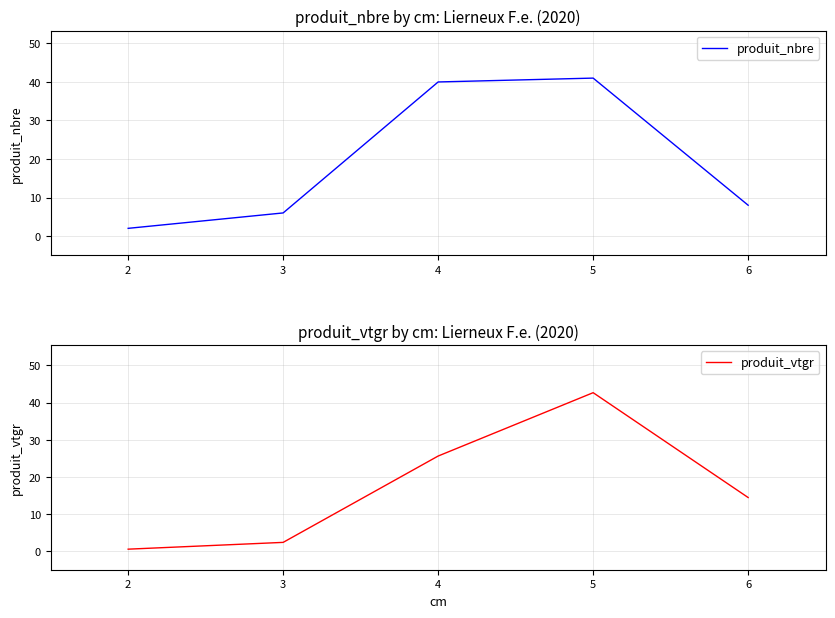

How many intersections are there between produit_nbre and produit_vtgr?

1